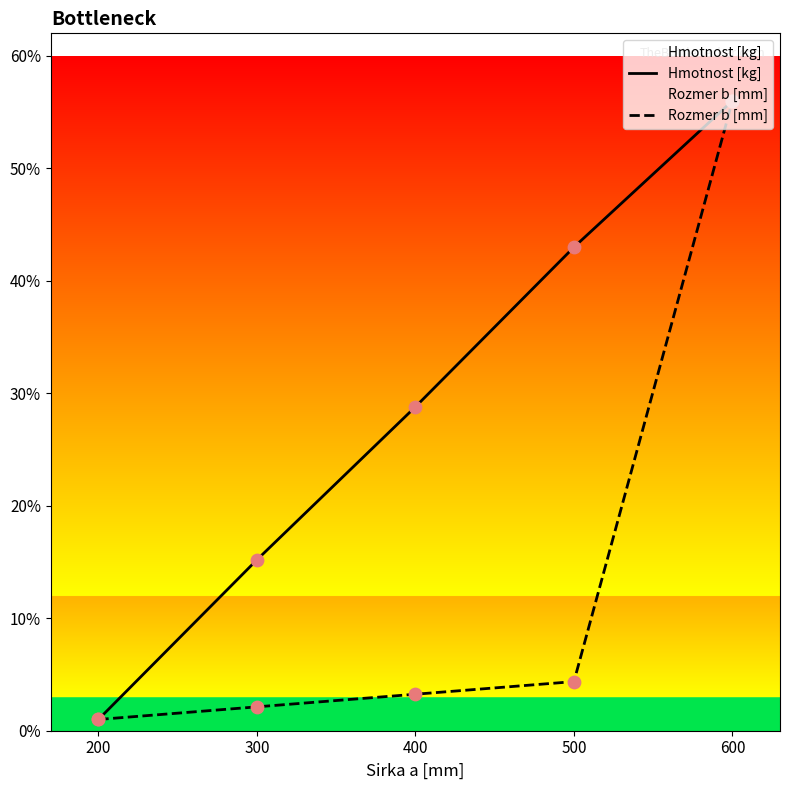

Which series has the widest spread of Y values?

Hmotnost [kg]